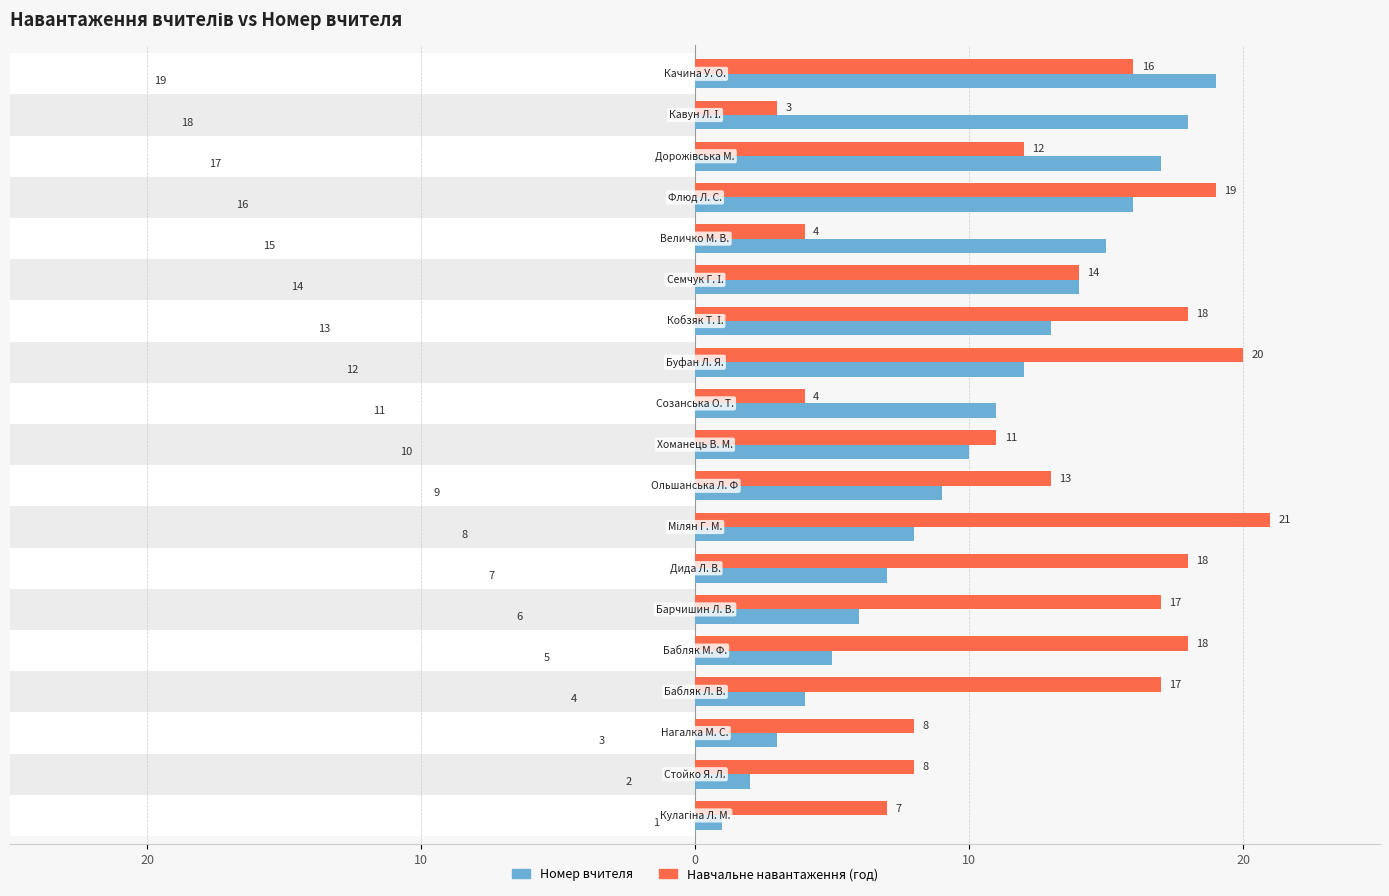

How many groups of bars are there?

19